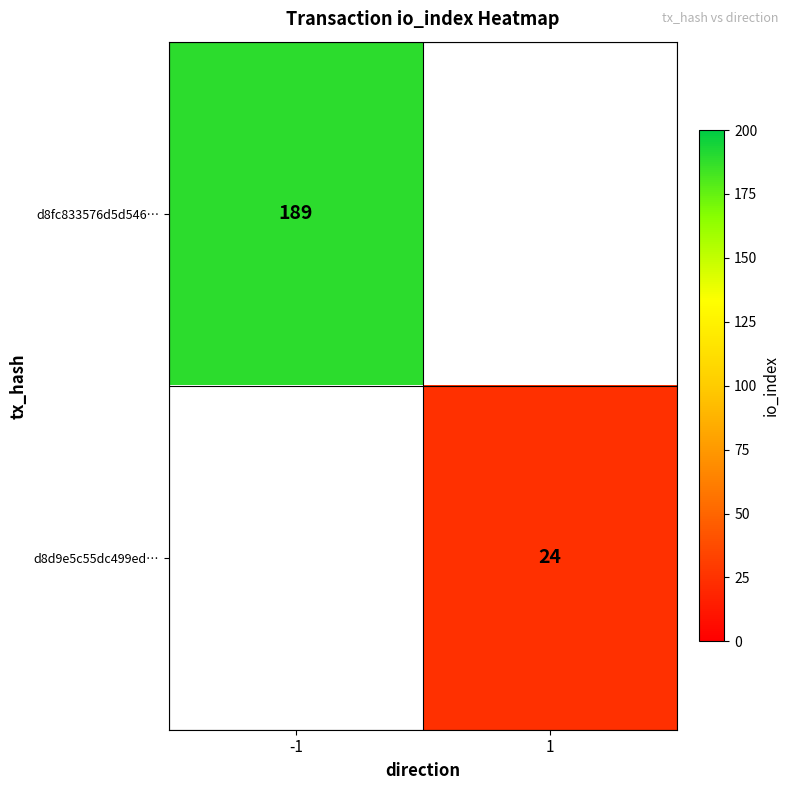

At which category does the chart reach its minimum across all series?

1